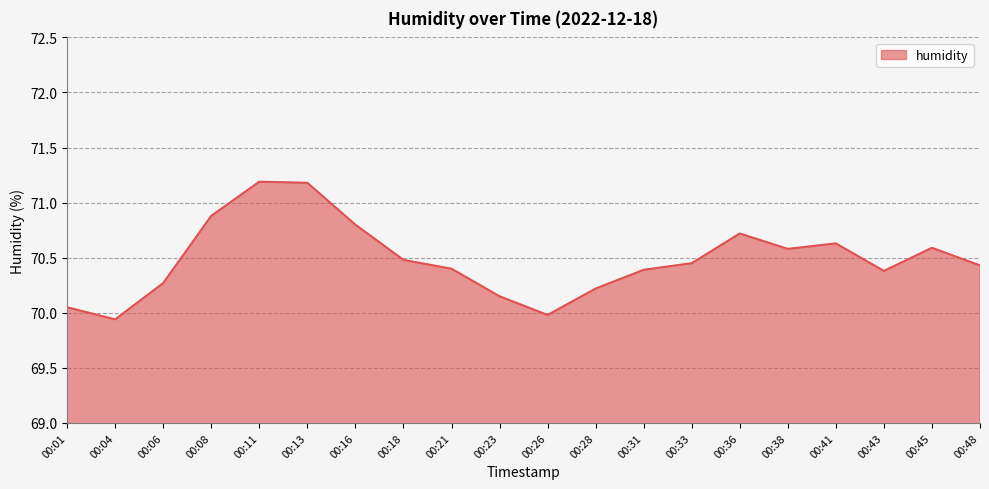

At which label is the value closest to 70?

00:26